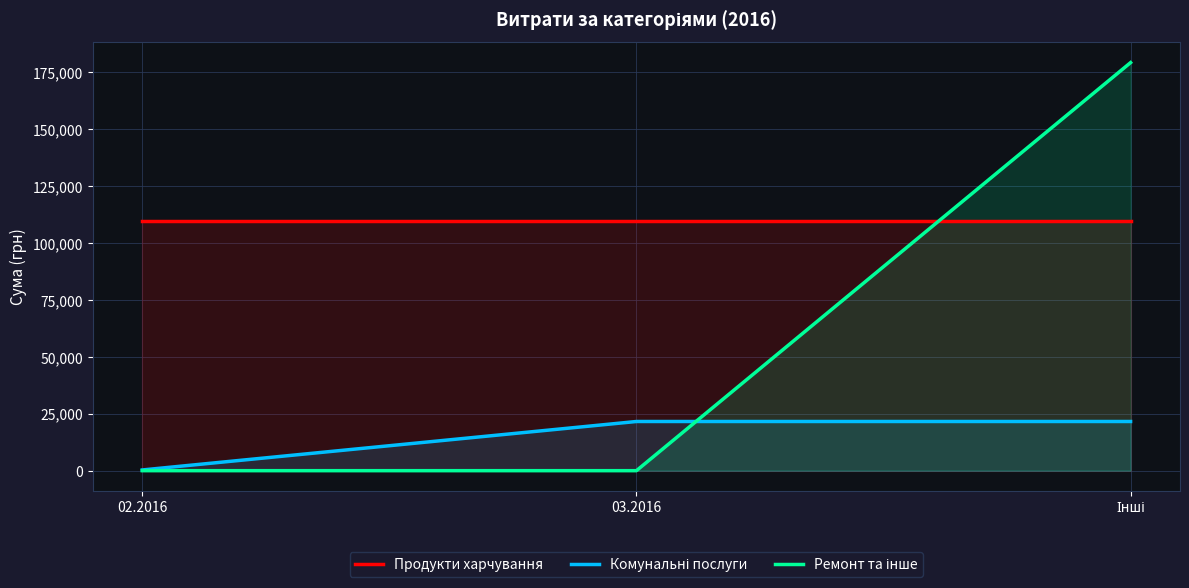

Which series has the widest spread of values?

Ремонт та інше